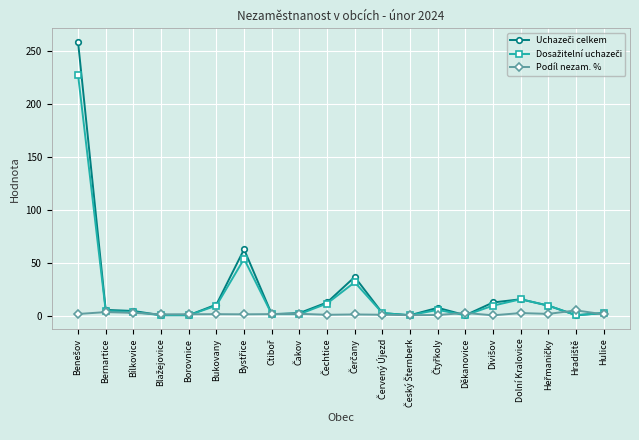

At how many categories does at least one series exceed 25?

3